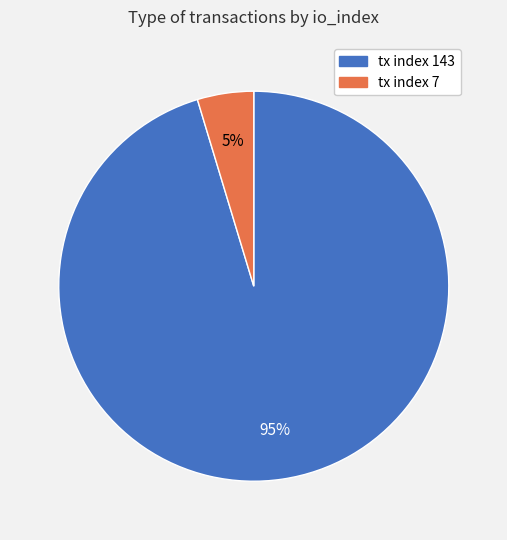

Is tx index 143 the majority of the pie?

Yes